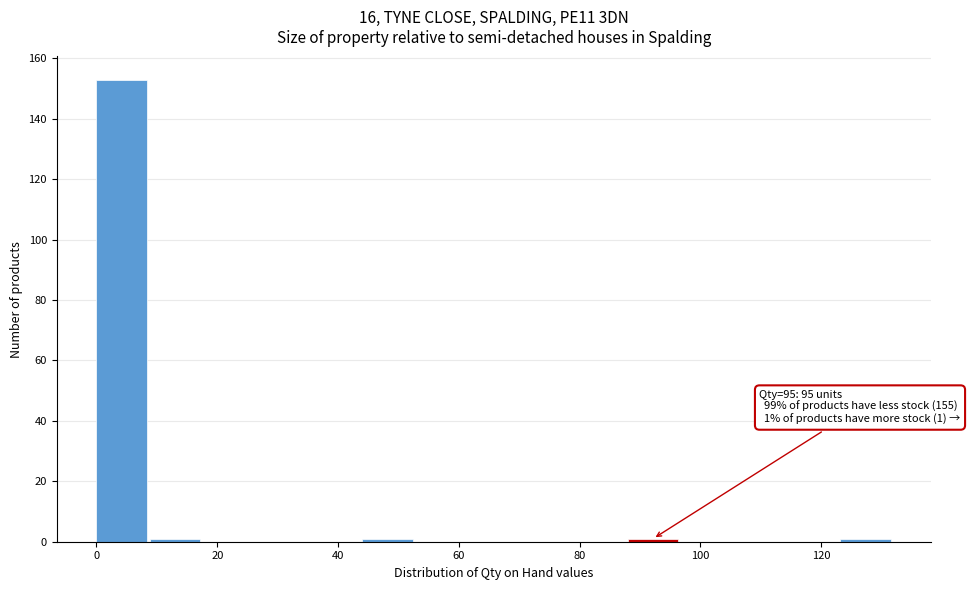

Which range on the x-axis has the tallest bar?

0.0 to 8.8